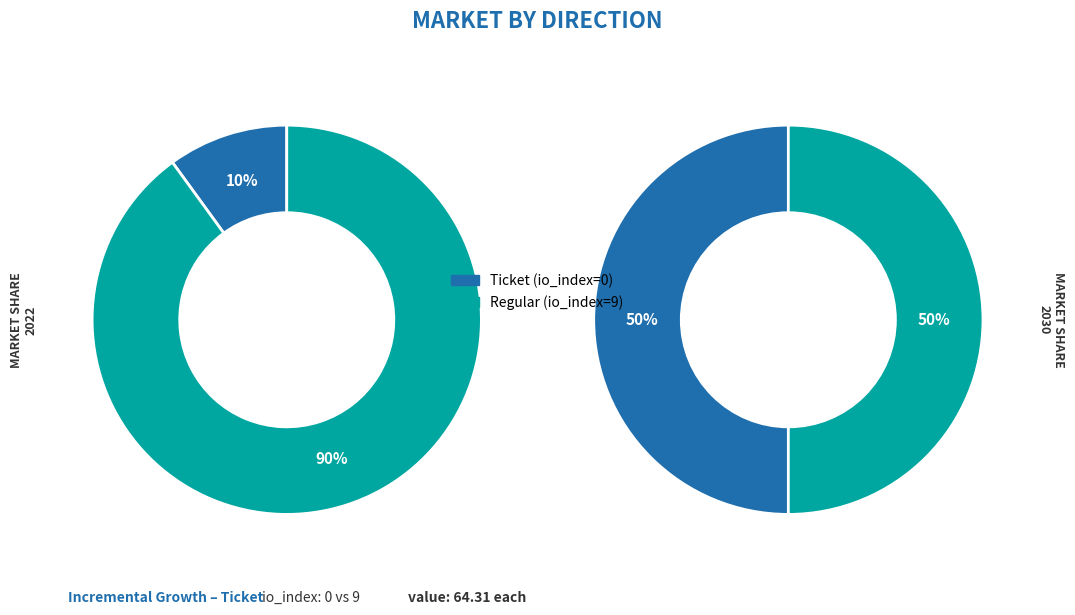

Do Regular and Ticket together represent more than half of the pie?

Yes